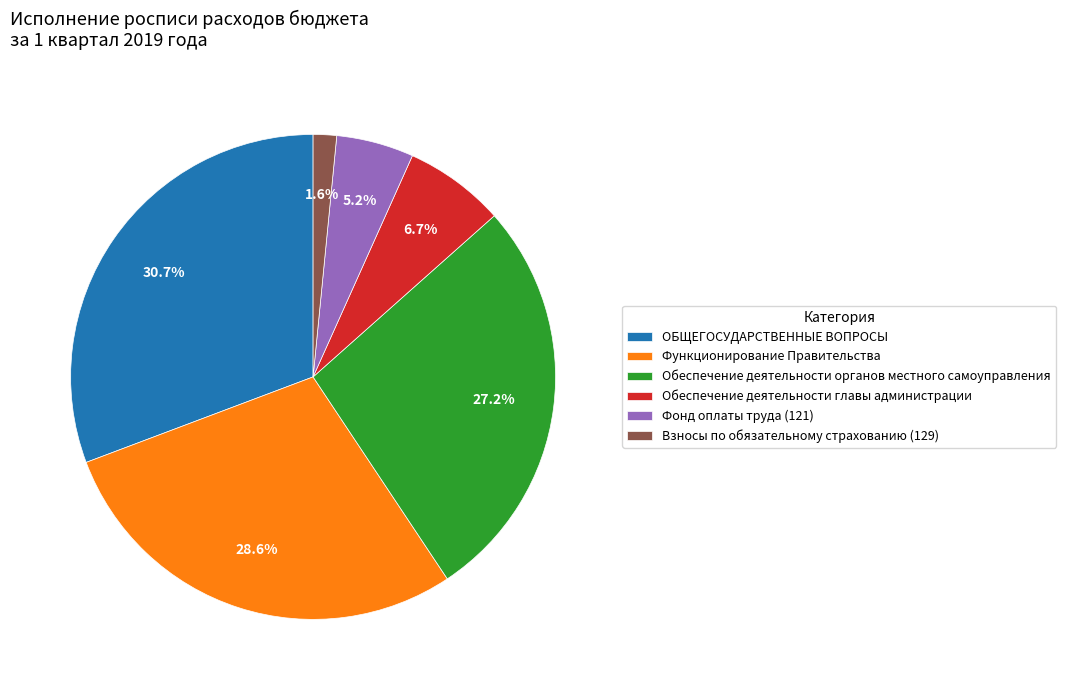

Is there any slice that represents more than half of the pie?

No